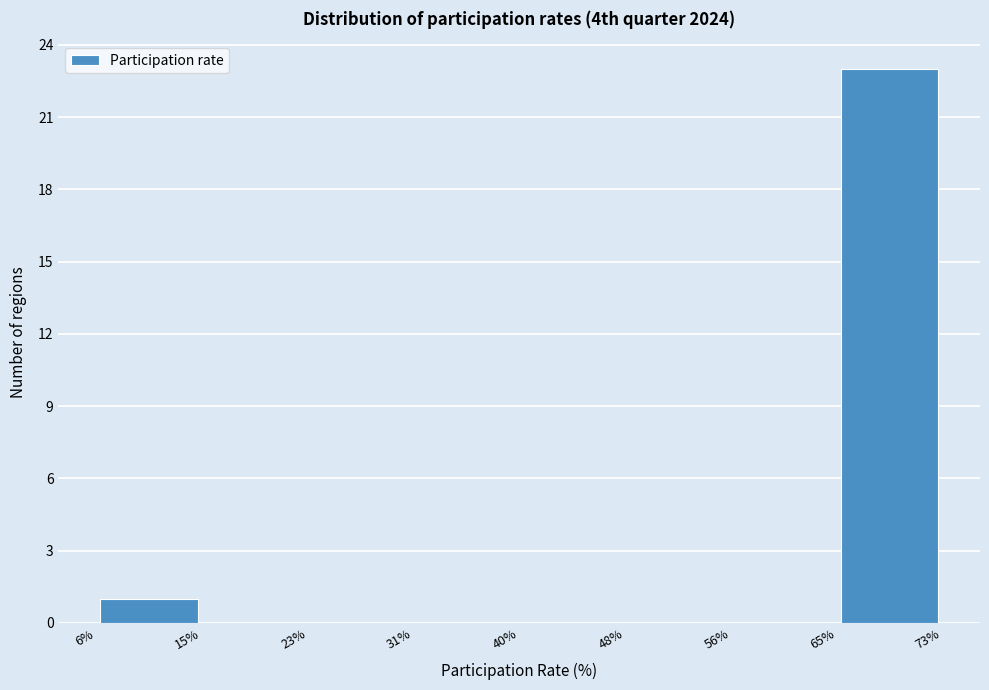

Over which range of the x-axis is the bar tallest?

65% to 73%